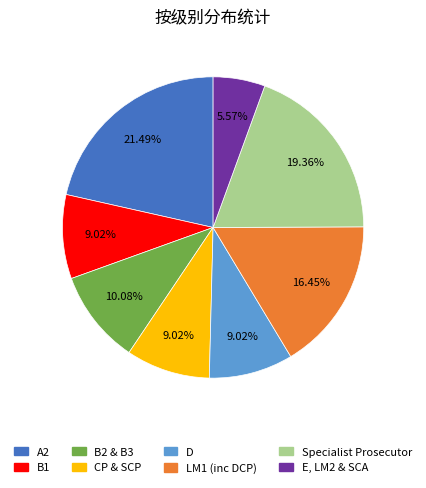

To the nearest percent, what is the difference between the B1 and E, LM2 & SCA slice percentages?

3%